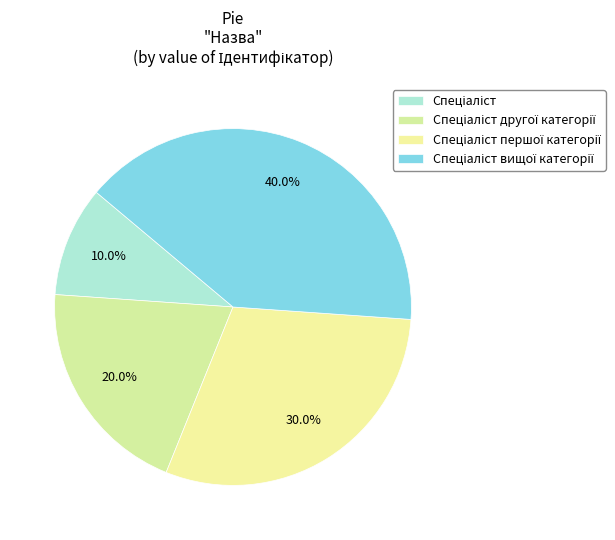

How many segments does this pie chart have?

4